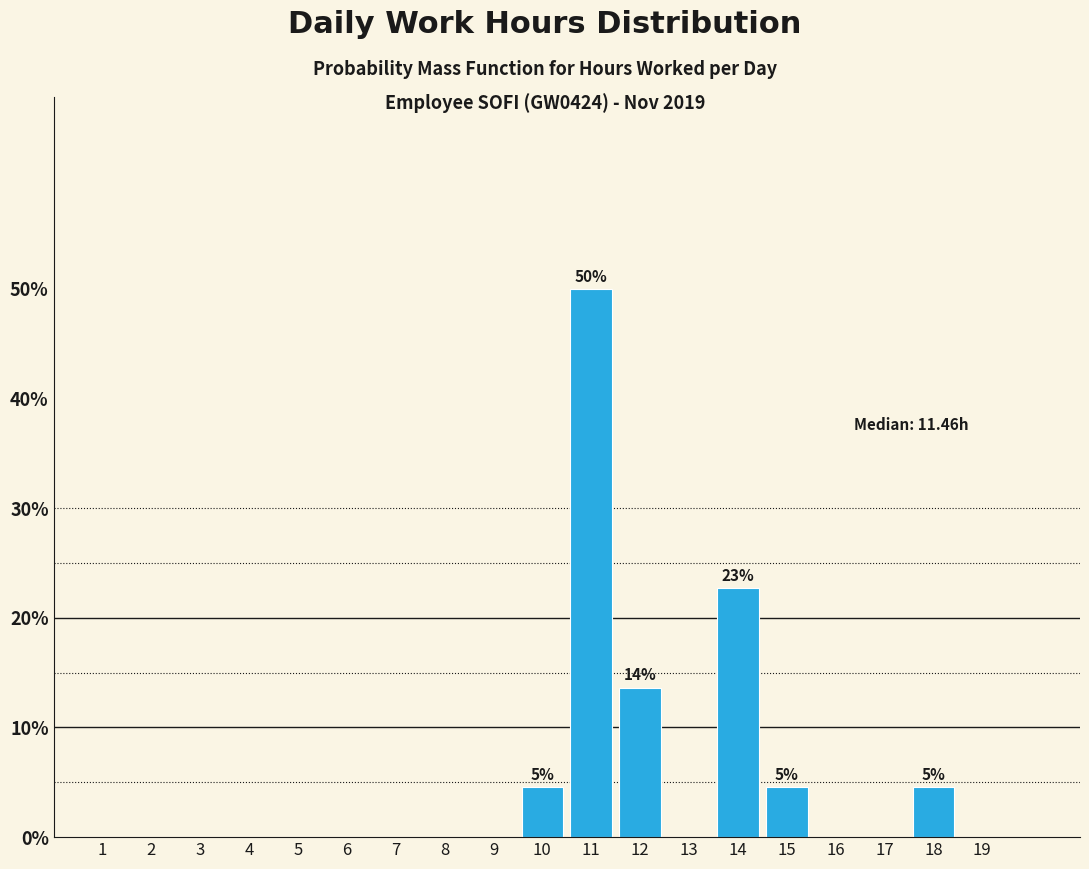

Which range on the x-axis has the tallest bar?

10.5 to 11.5